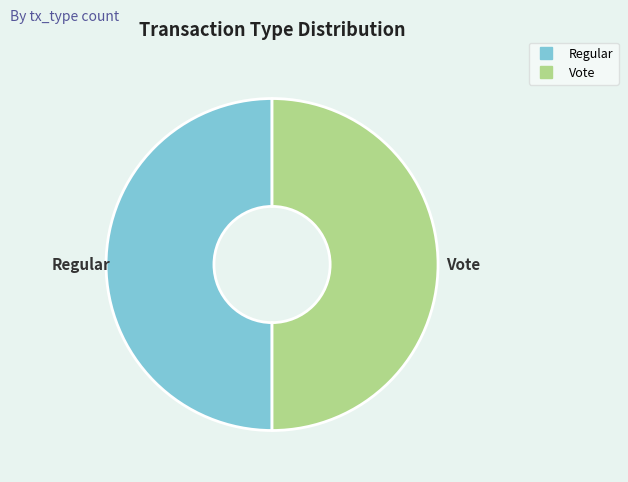

How many slices are in this pie chart?

2